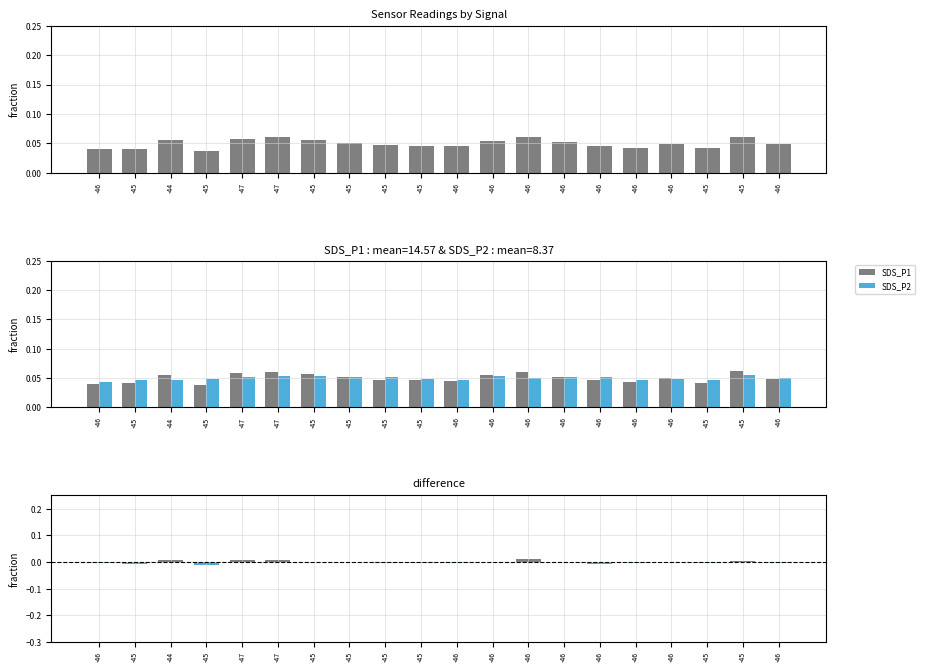

What is the difference between the highest and lowest values at -45?

0.1